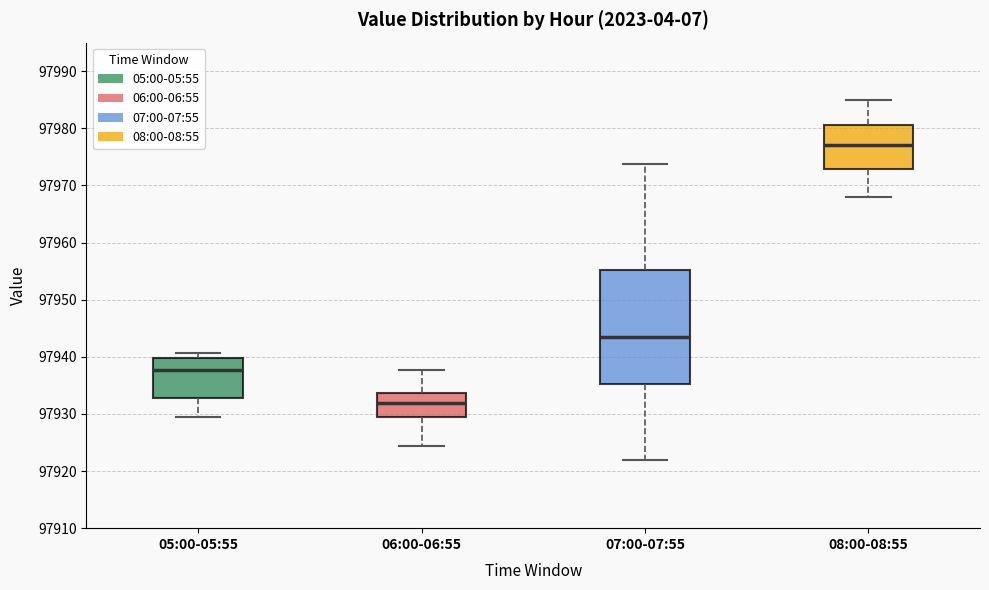

Where is the upper edge of the box for 06:00-06:55 on the y-axis? The values are not printed on the chart, so give them approximately, as read against the axis.

97934